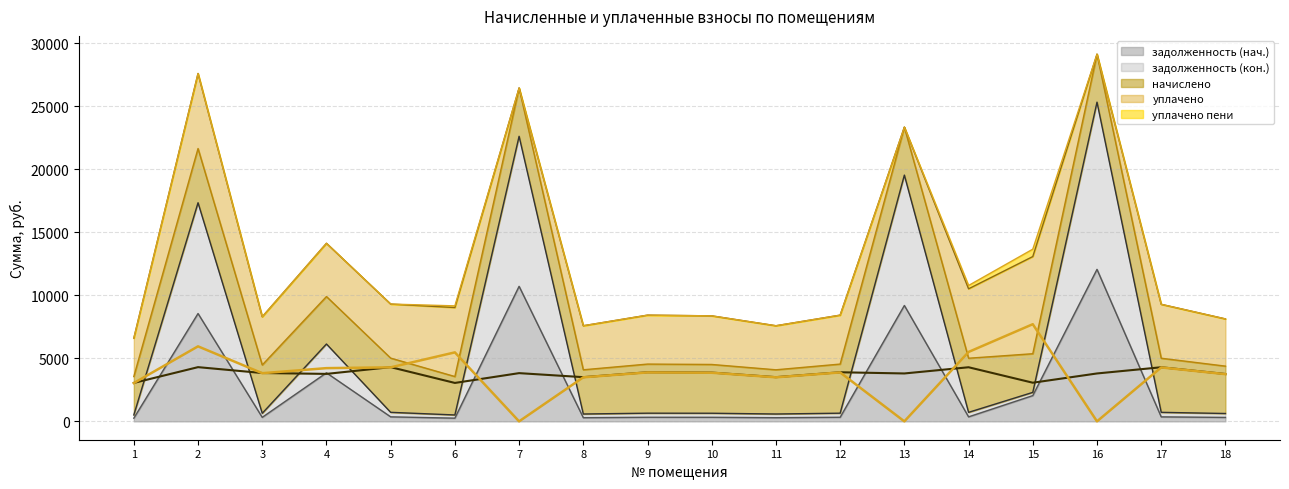

True or false: задолженность (нач.) and задолженность (кон.) cross at least once.

False